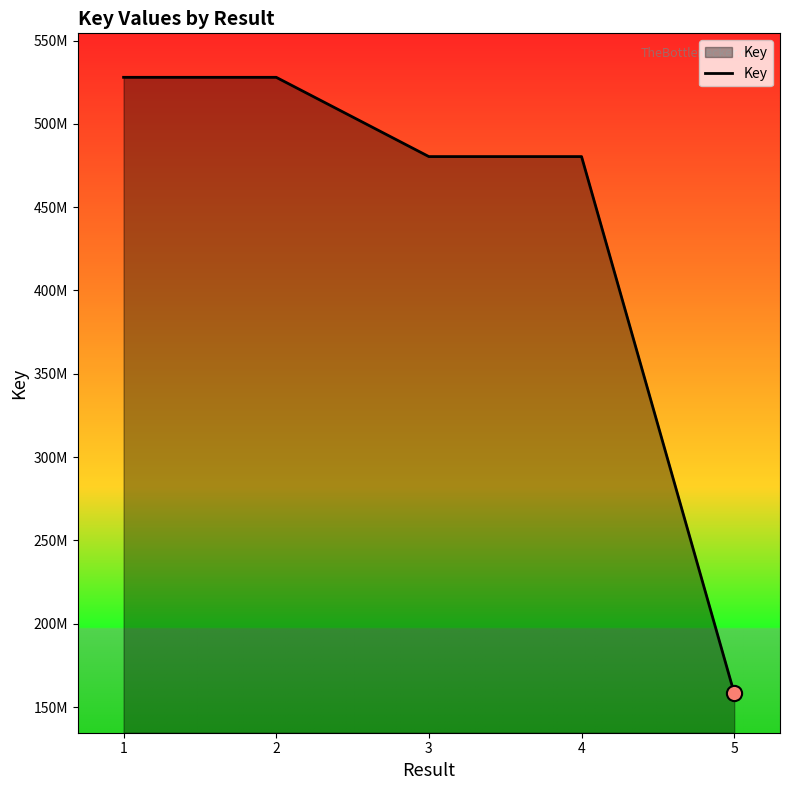

Is this an area chart (filled region under the line)?

Yes